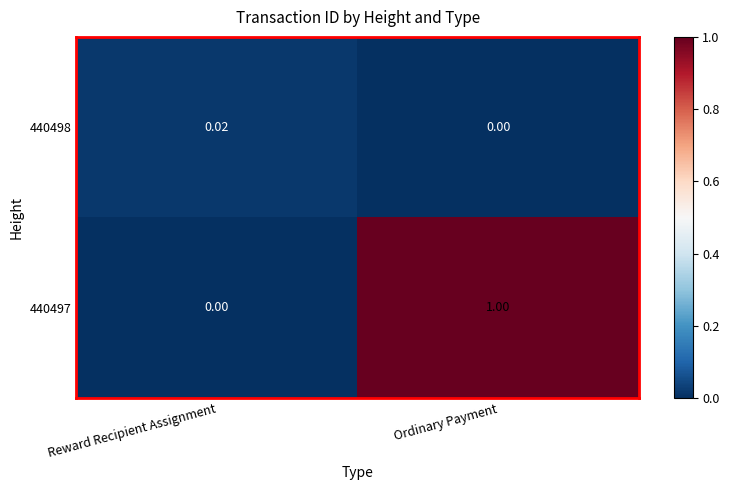

At which label does 440497 reach its peak?

Ordinary Payment